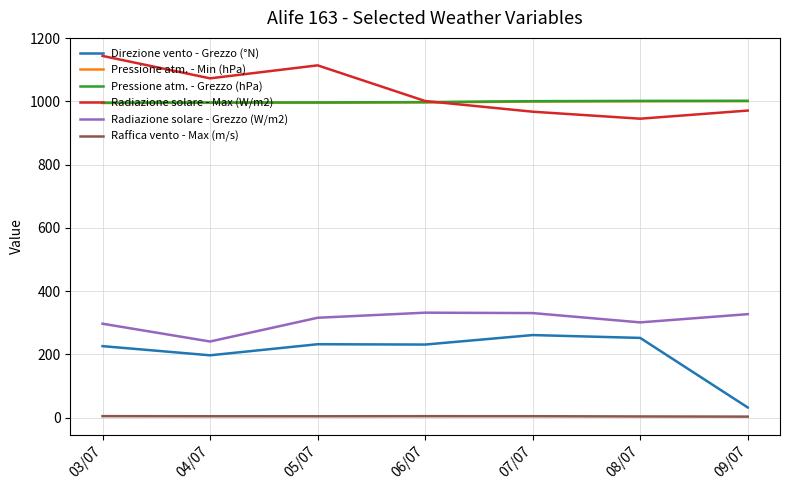

How many interior local valleys does the Radiazione solare - Max (W/m2) series have?

2